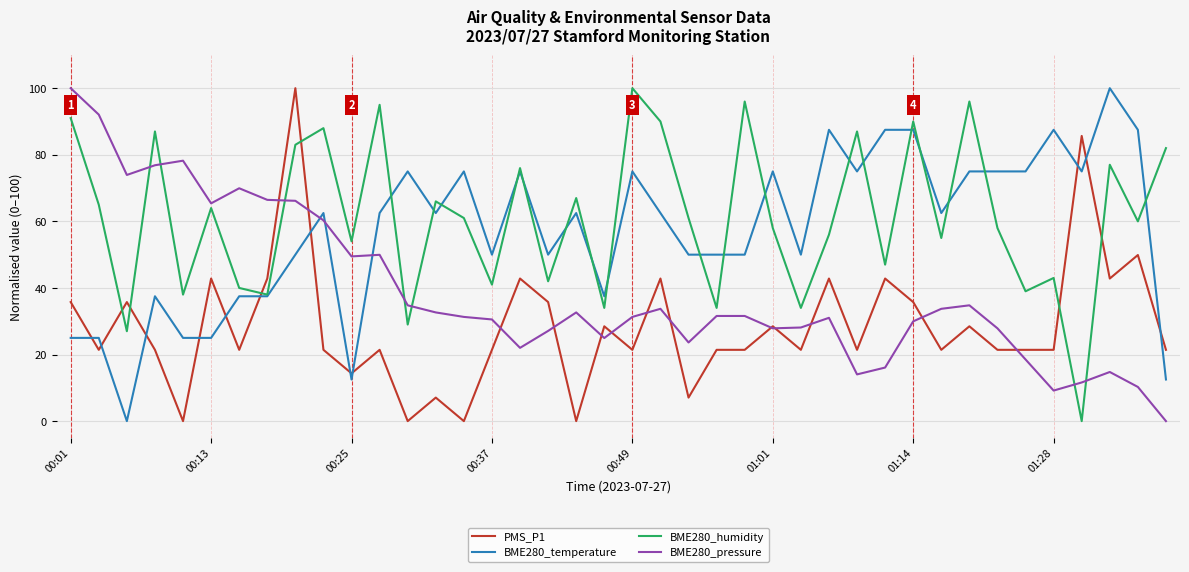

At how many categories does at least one series exceed 63?

32